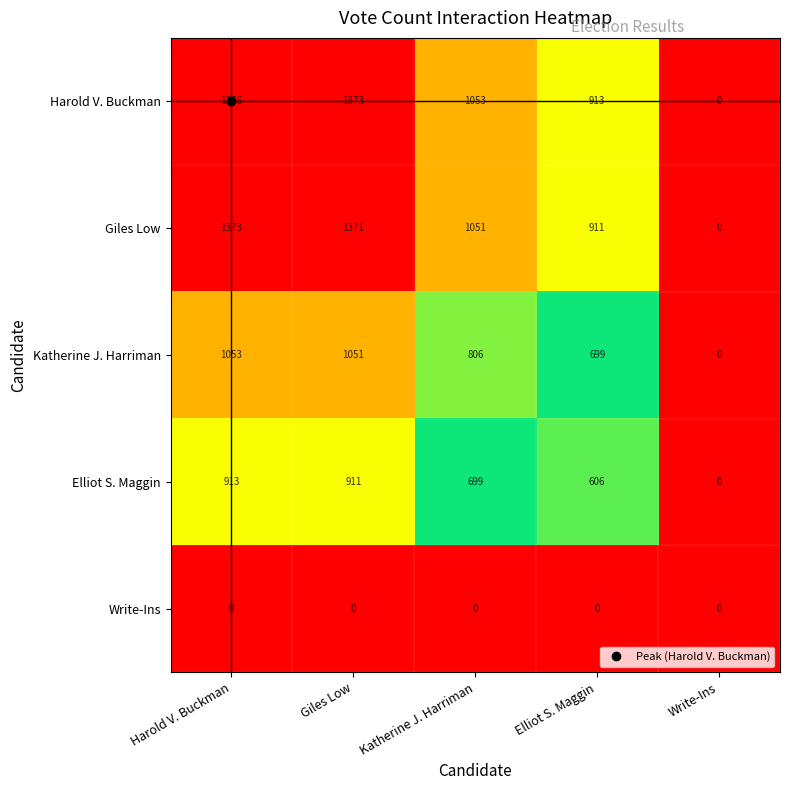

How many values in the Elliot S. Maggin series are below 699?

2